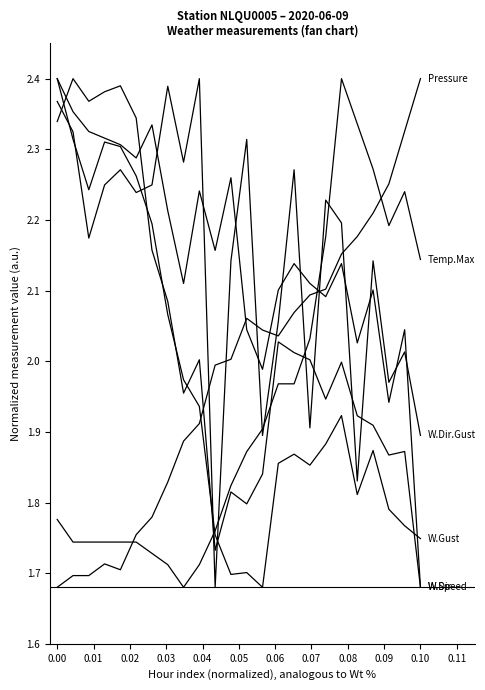

How many lines are shown in the chart?

6